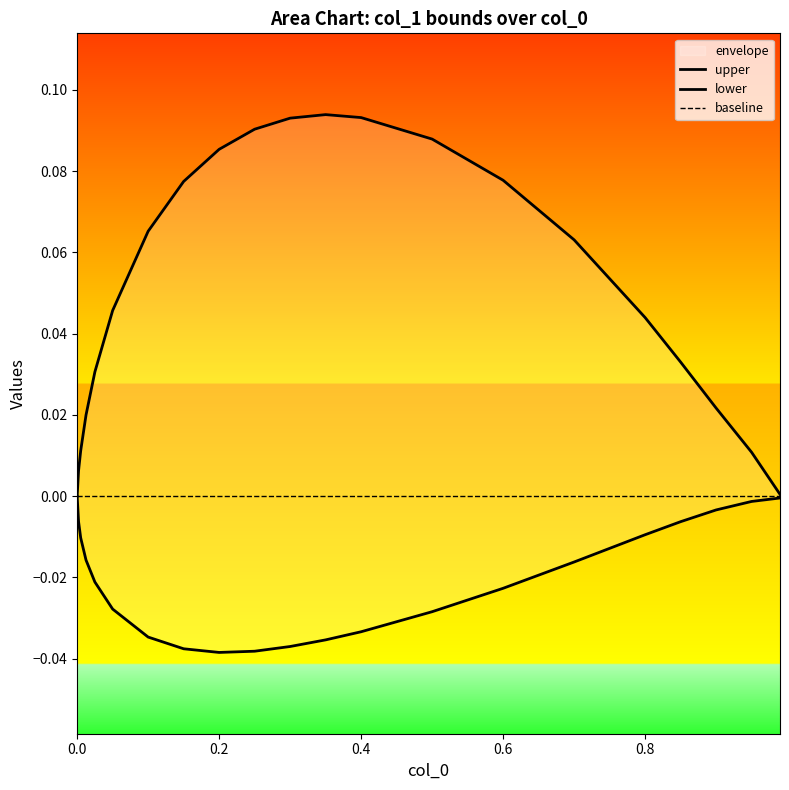

True or false: lower has more than 0 points higher than both neighbors.

False